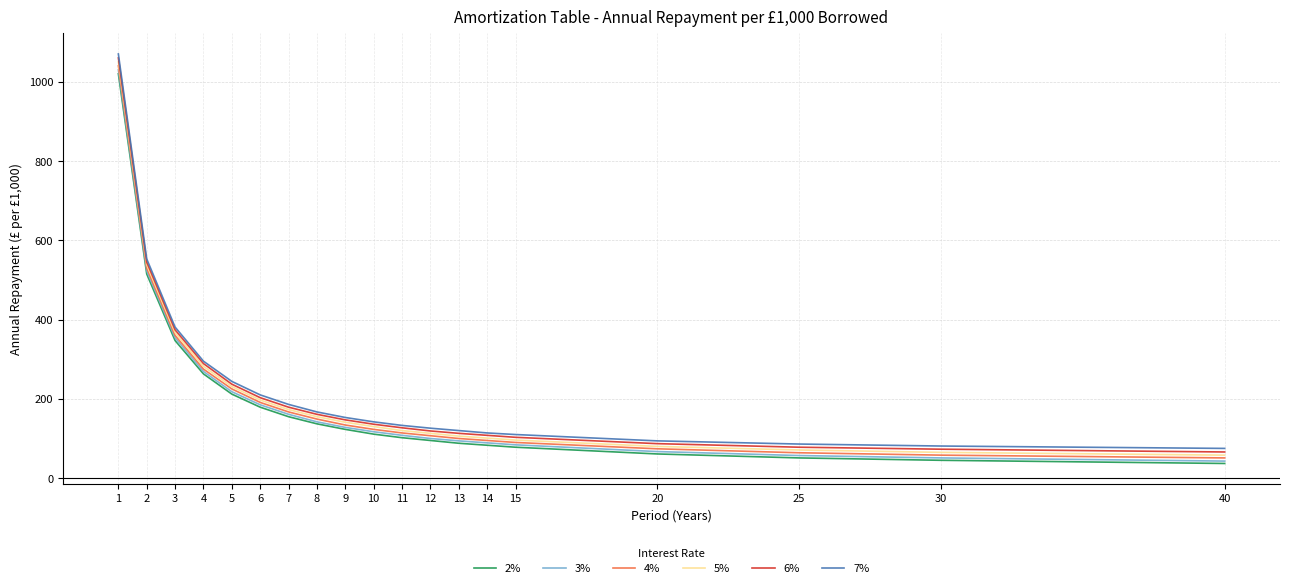

What is the maximum value for 6%?

1060